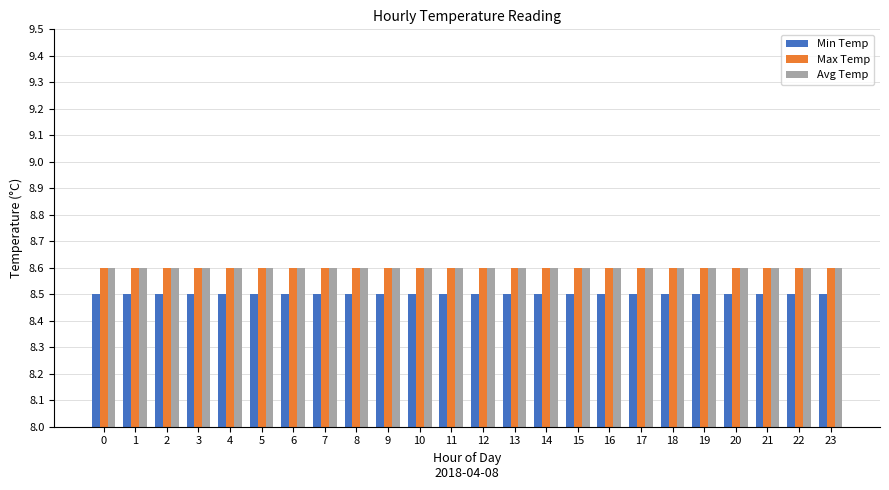

The value of Max Temp at 3 is 2.6. True or false?

False